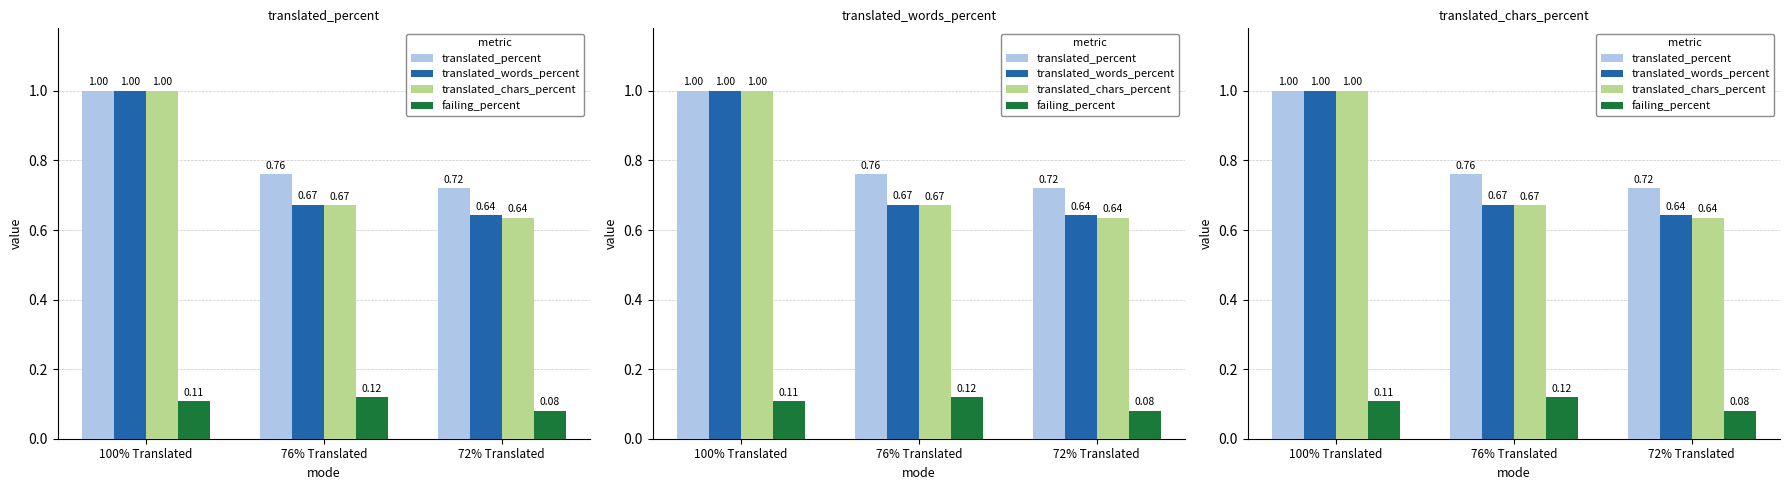

What position from the left is 100% Translated?

1